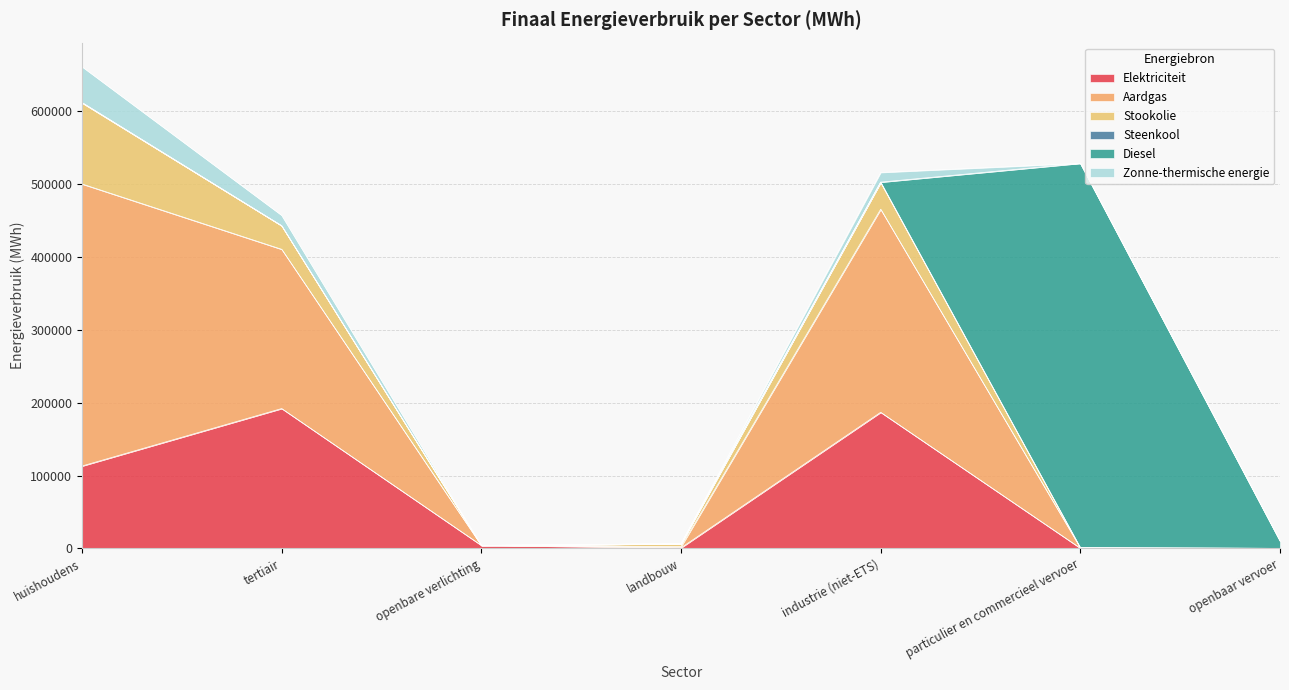

Which series has the widest spread of values?

Diesel